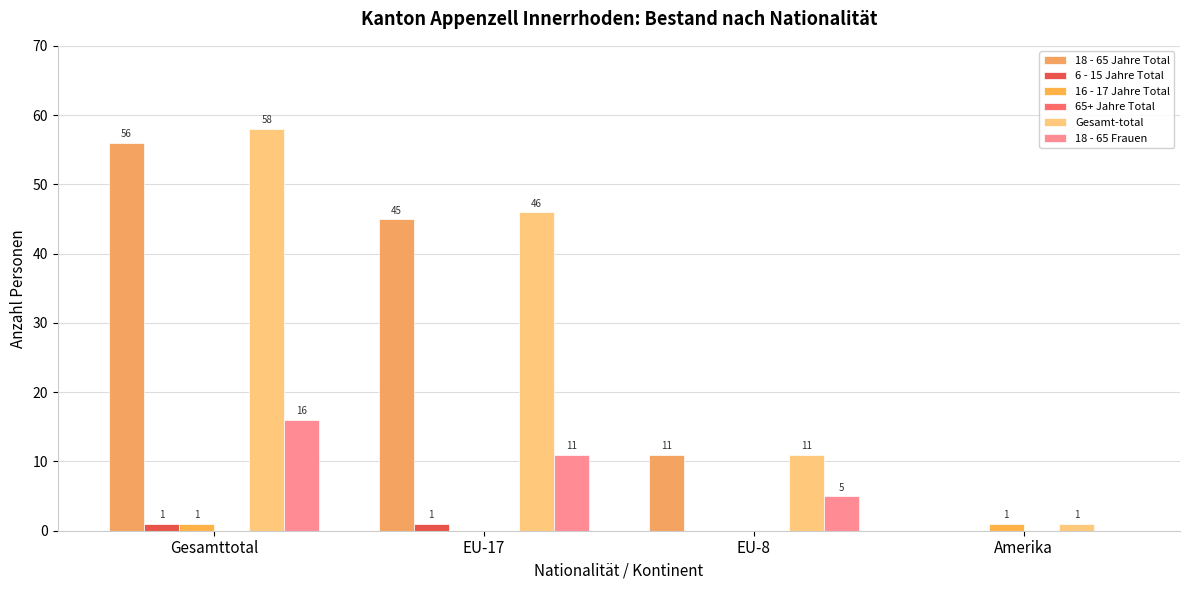

Which series changed the most between Gesamttotal and Amerika?

Gesamt-total